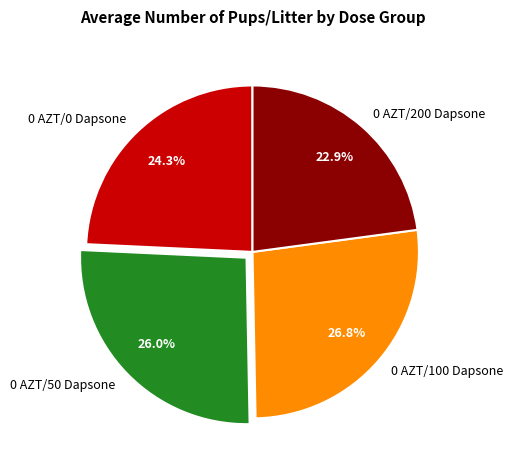

Count the number of slices in the pie.

4